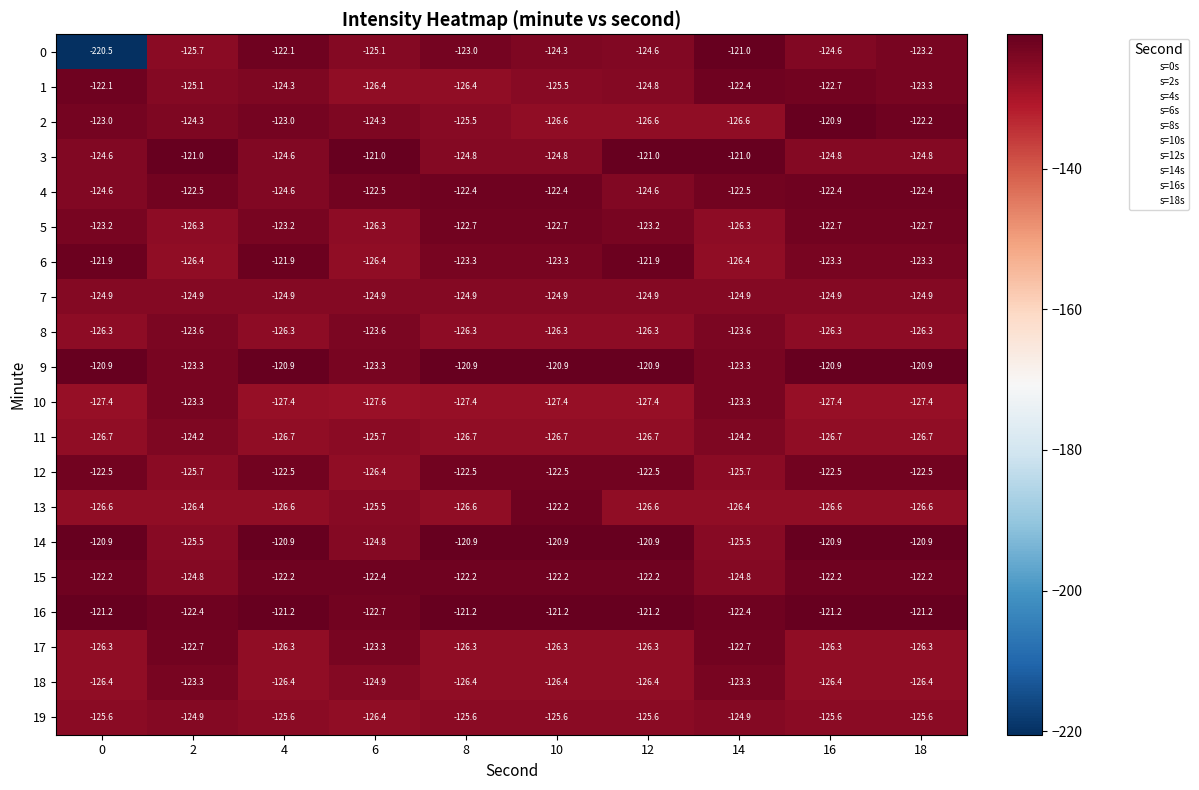

True or false: 6 has a value of -48.3 at 18.

False